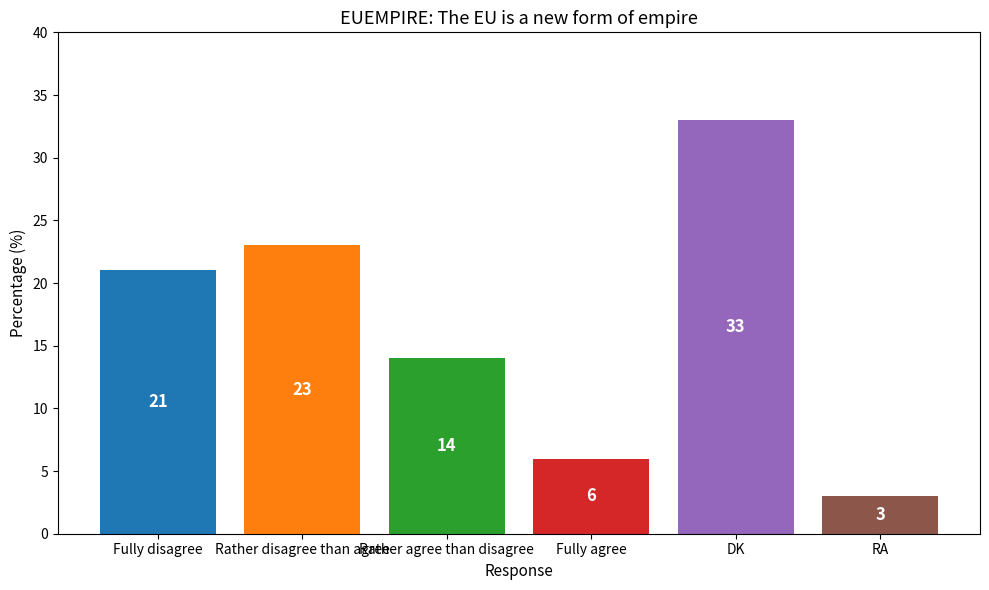

At which category does the chart reach its minimum across all series?

RA